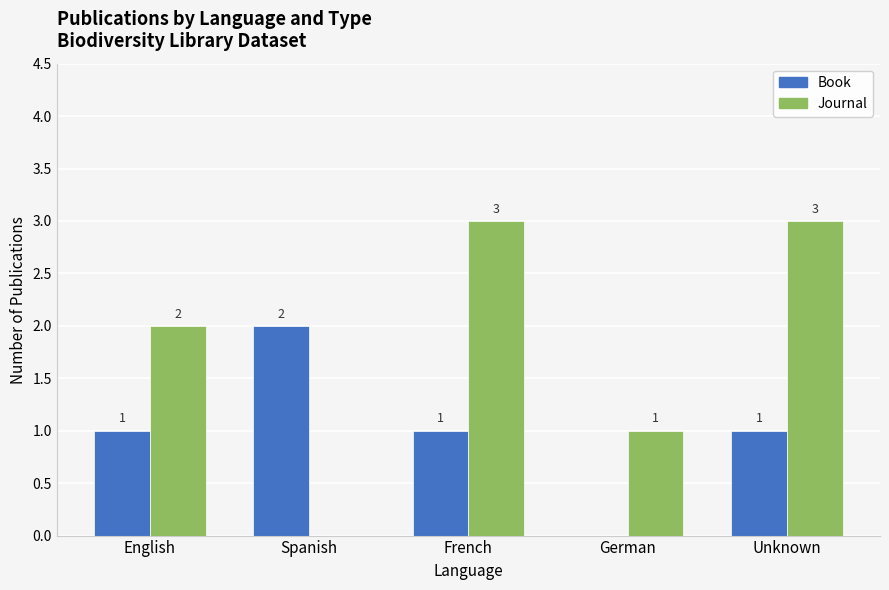

What is the maximum value shown in the chart?

3